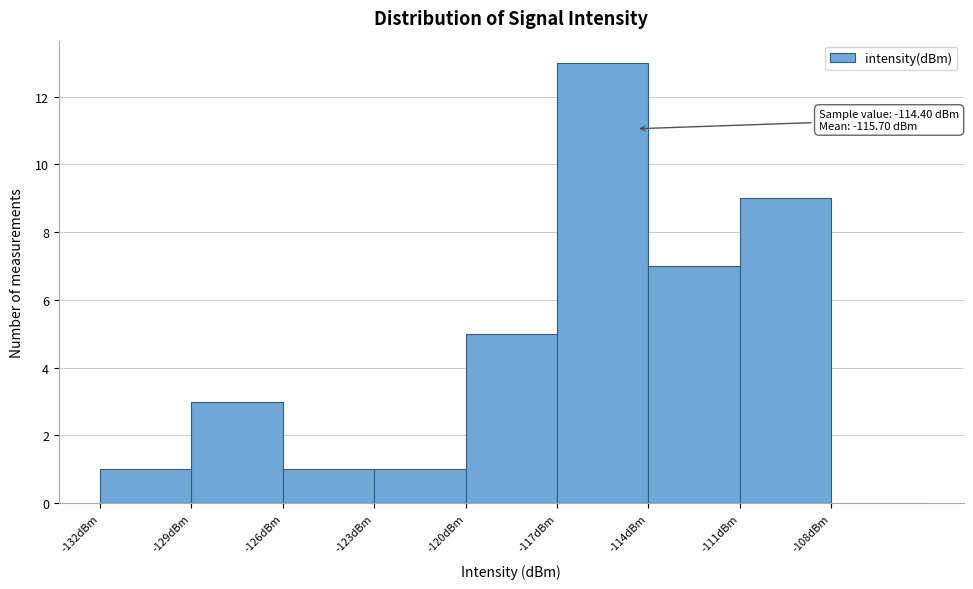

Over which range of the x-axis is the bar tallest?

-117 to -114